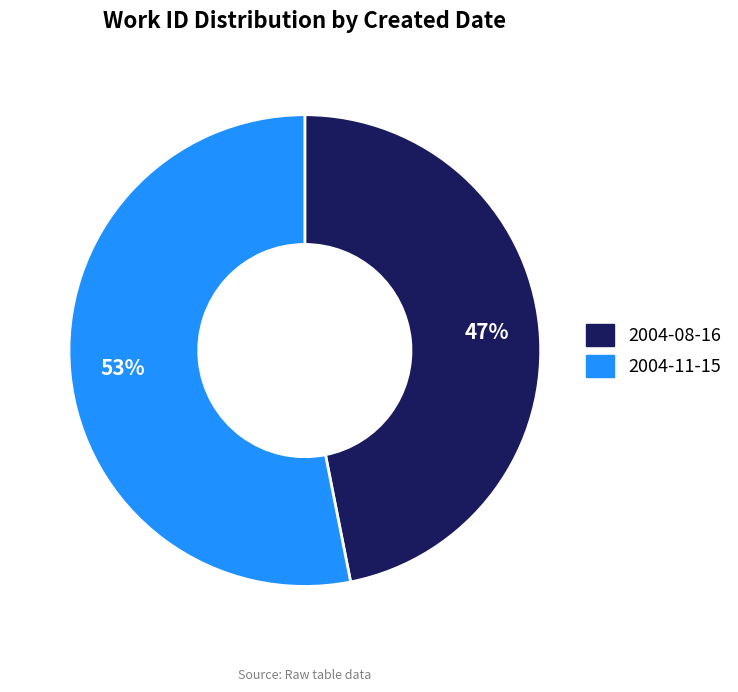

To the nearest percent, what percentage of the pie is 2004-11-15?

53%